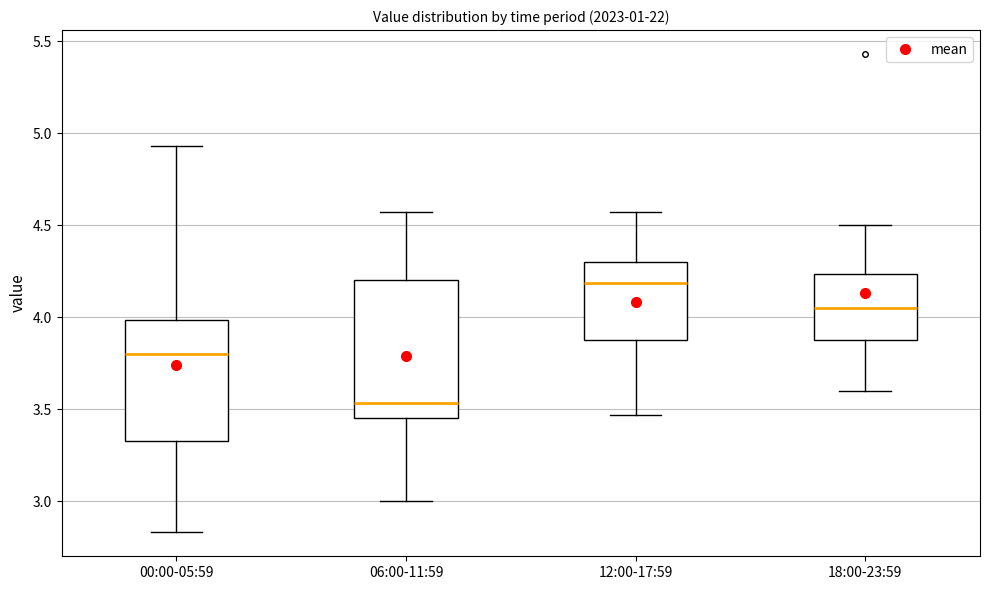

Reading left to right, transcribe this box plot: for each box, give where its median line is, the range the box spans, and where its two whiskers end, as read against the y-axis. The values are not printed on the chart, so give them approximately, as read against the axis.

00:00-05:59: median 3.80, box 3.35 to 4.00, whiskers 2.85 to 4.95
06:00-11:59: median 3.55, box 3.45 to 4.20, whiskers 3.00 to 4.55
12:00-17:59: median 4.20, box 3.90 to 4.30, whiskers 3.45 to 4.55
18:00-23:59: median 4.05, box 3.90 to 4.25, whiskers 3.60 to 4.50